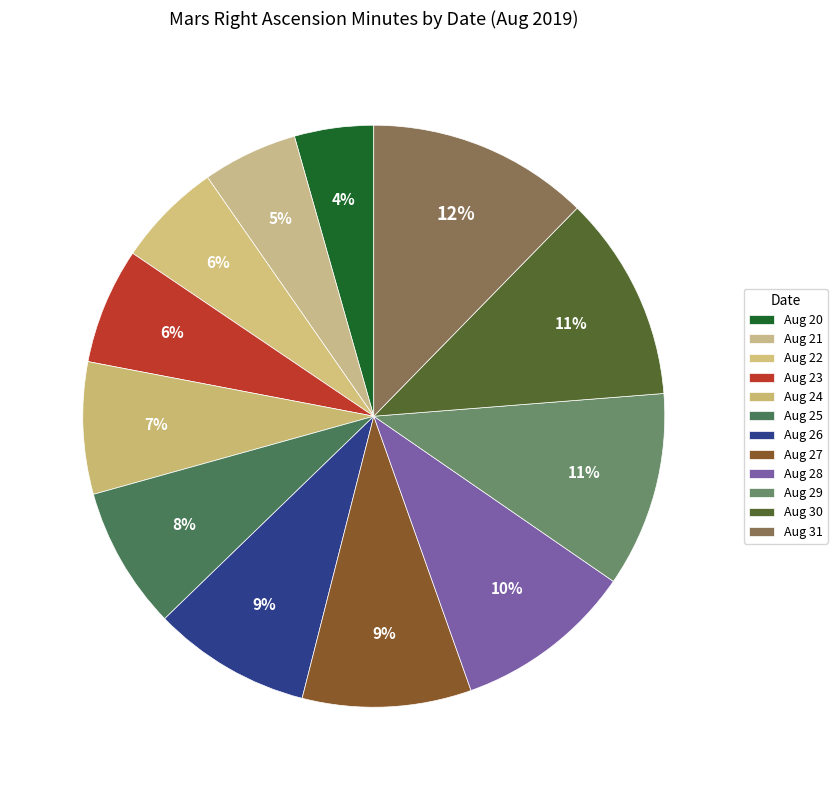

Rank the categories by value from highest to lowest.

Aug 31, Aug 30, Aug 29, Aug 28, Aug 27, Aug 26, Aug 25, Aug 24, Aug 23, Aug 22, Aug 21, Aug 20